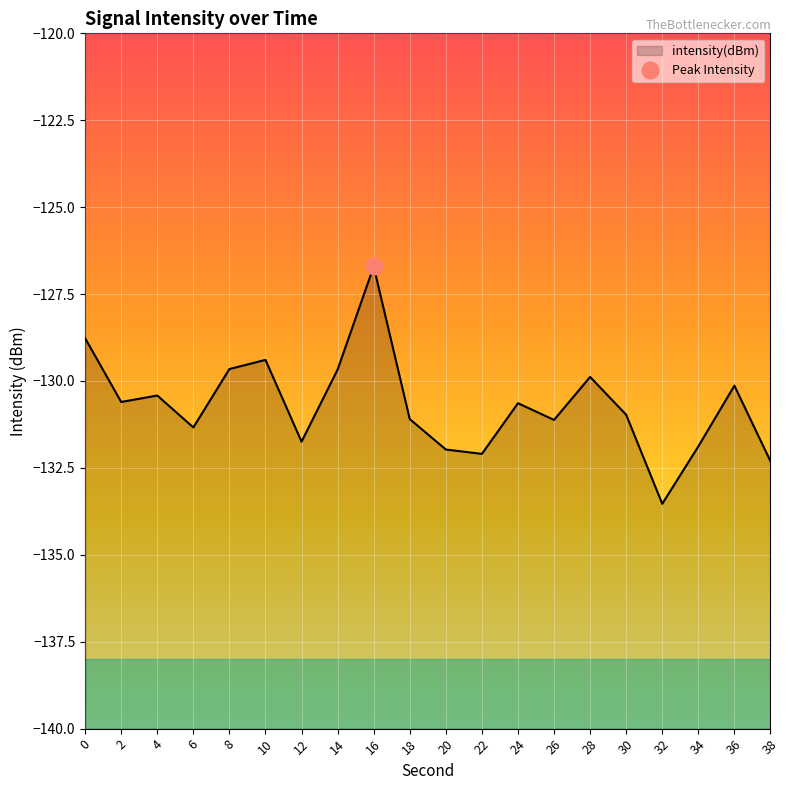

Reading left to right, extract all data points from this chart.

-128.8	-130.6	-130.4	-131.3	-129.7	-129.4	-131.7	-129.7	-126.7	-131.1	-132.0	-132.1	-130.6	-131.1	-129.9	-131.0	-133.5	-131.9	-130.1	-132.3